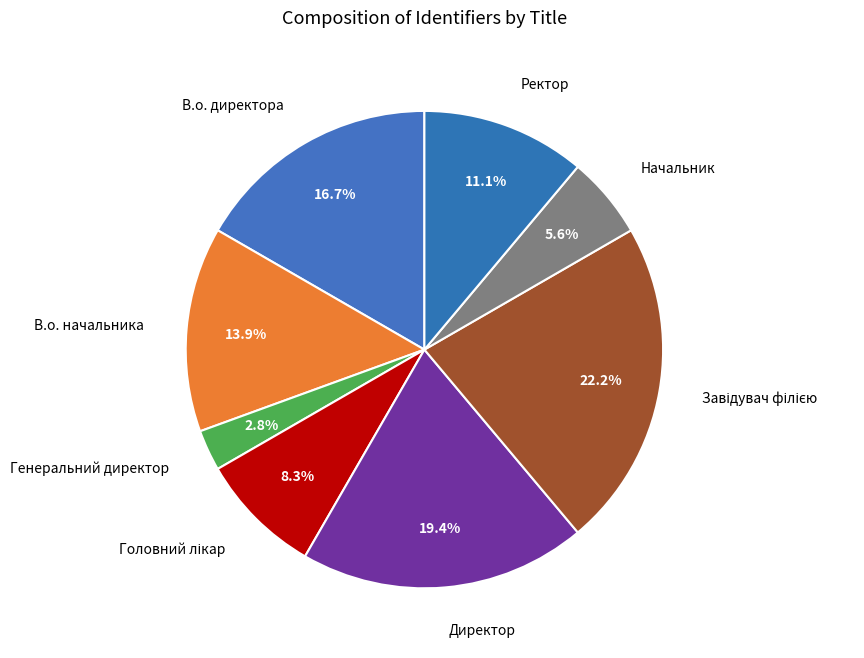

What percentage is NOT represented by В.о. директора?

83.3%